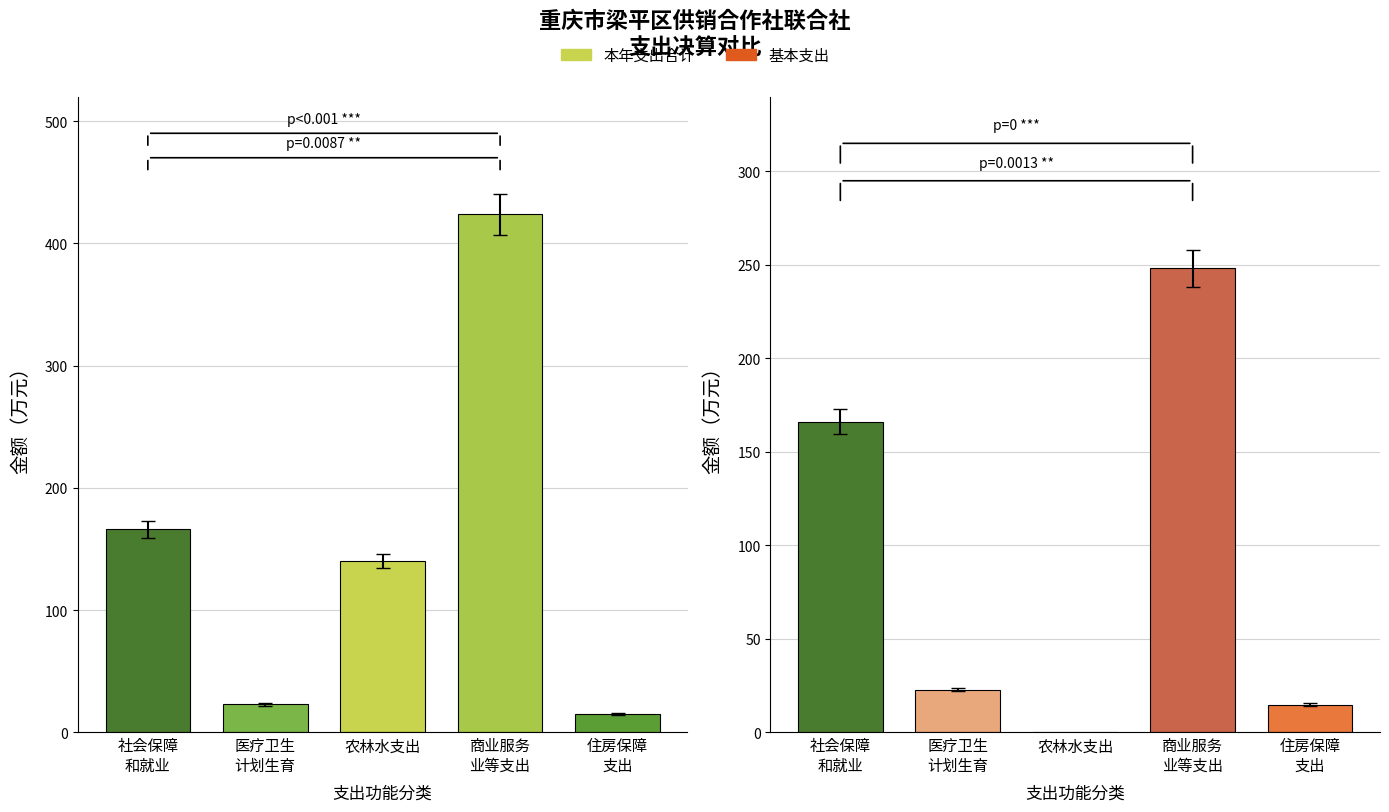

What is the difference between the 本年支出合计 values at 住房保障
支出 and 商业服务
业等支出?

408.7